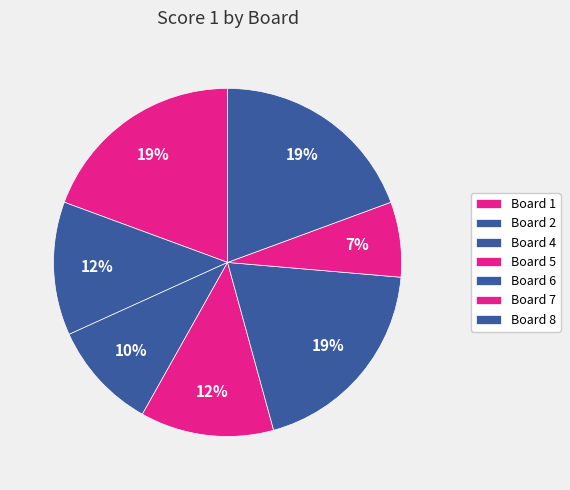

True or false: Board 2 accounts for 12% of the total.

True